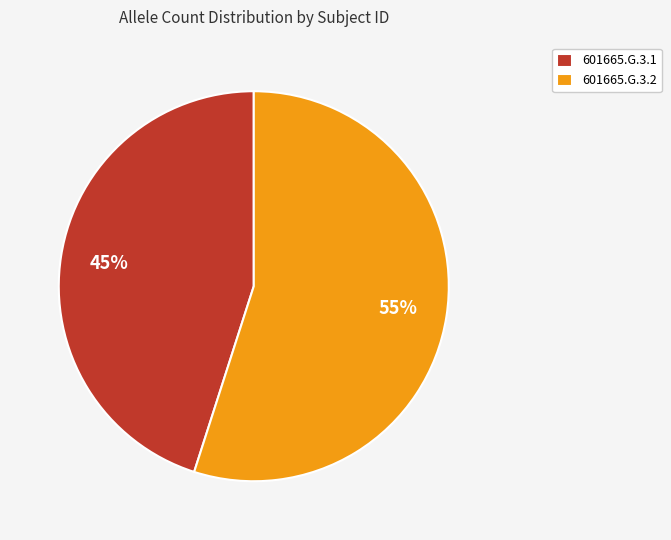

To the nearest percent, what percentage of the pie is 601665.G.3.1?

45%